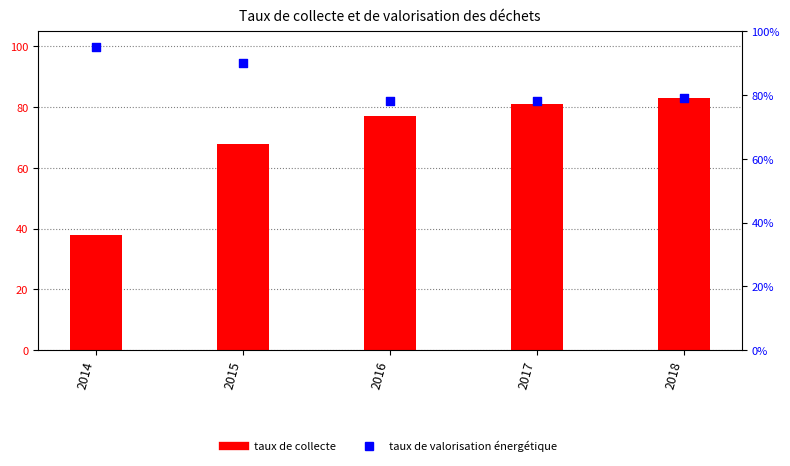

Which series reaches the maximum Y coordinate?

taux de valorisation énergétique